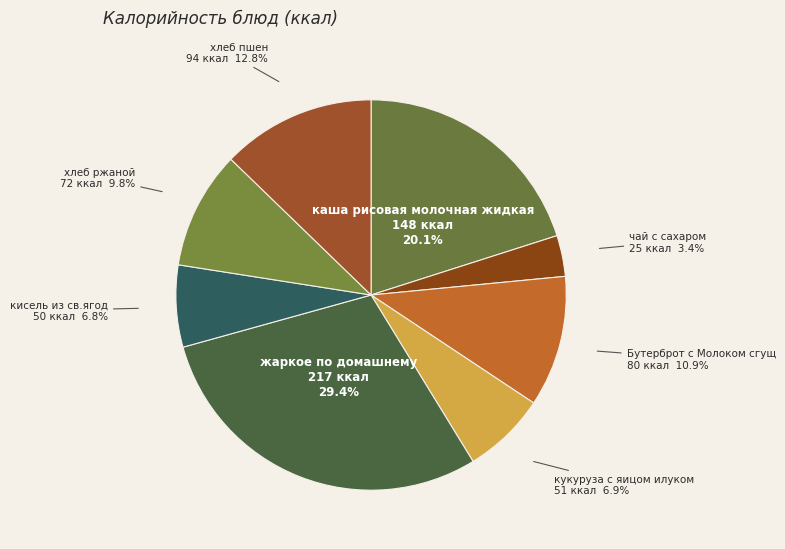

Which category has the biggest portion of the pie?

жаркое по домашнему